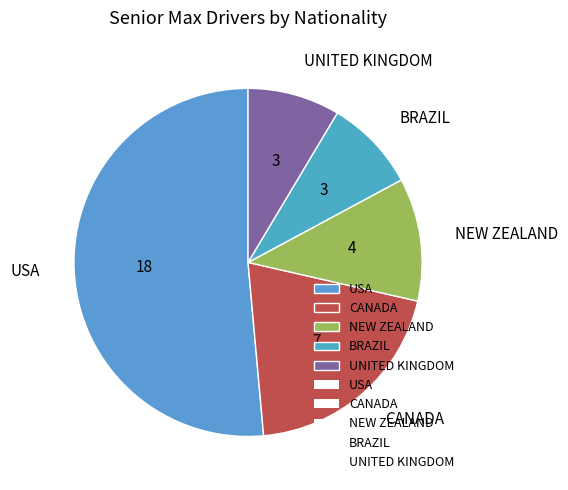

Is there any slice that represents more than half of the pie?

Yes